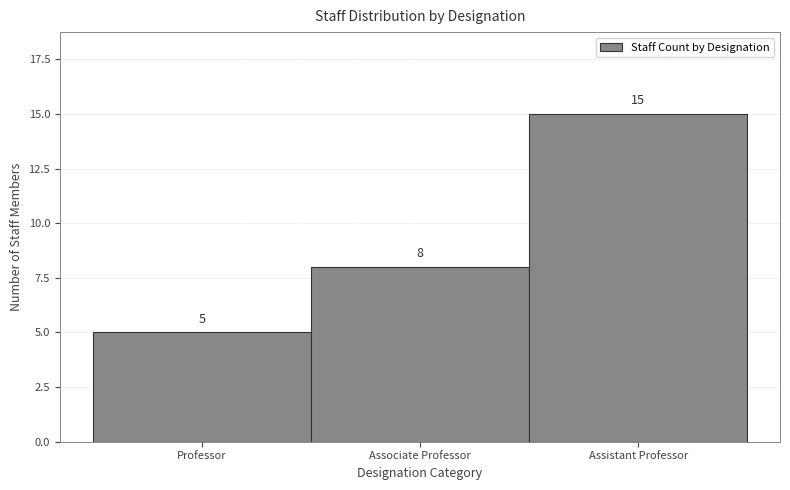

Reading left to right, transcribe all the data shown in this chart.

Professor=5	Associate Professor=8	Assistant Professor=15